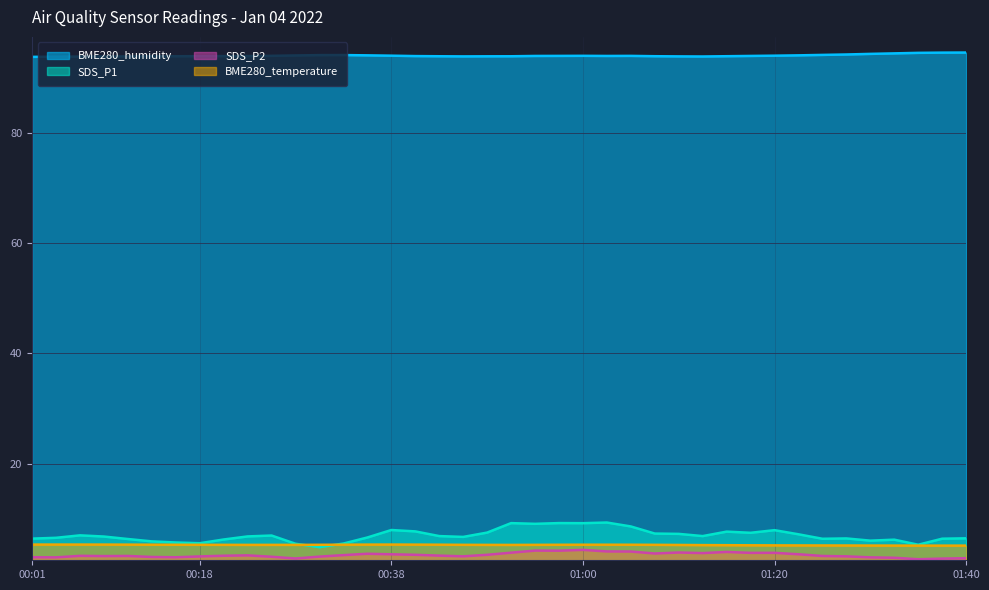

What position from the left is 00:53?

21